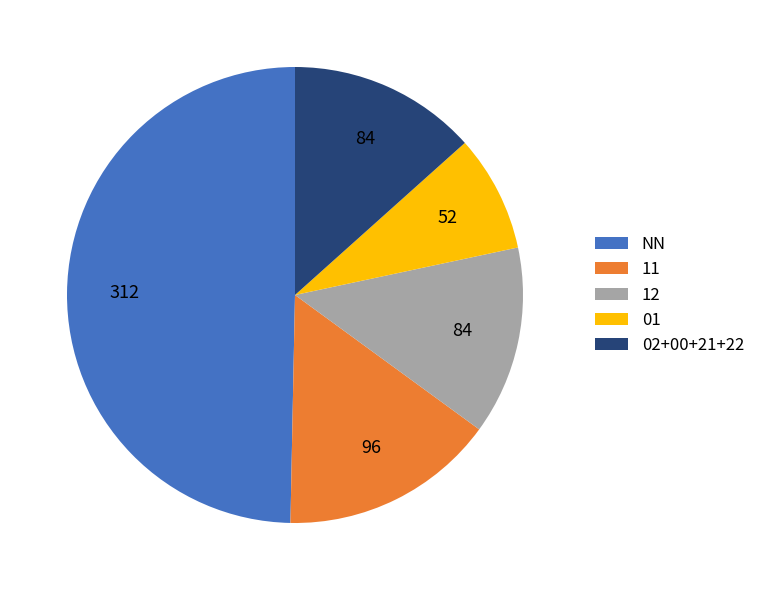

True or false: 01 accounts for 2% of the total.

False